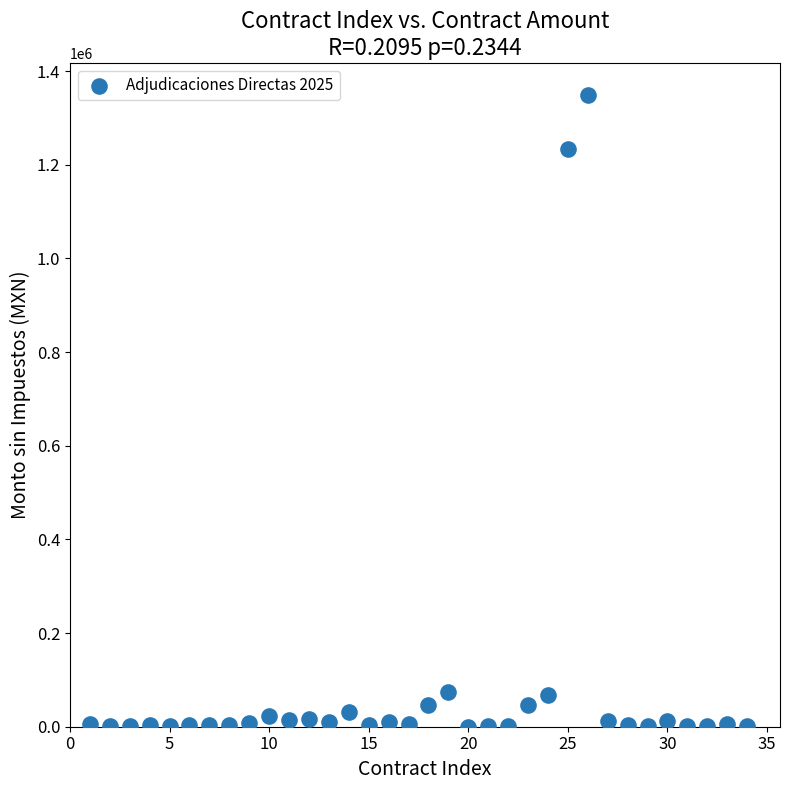

What is the range of Y values (max minus min)?

1349833.9